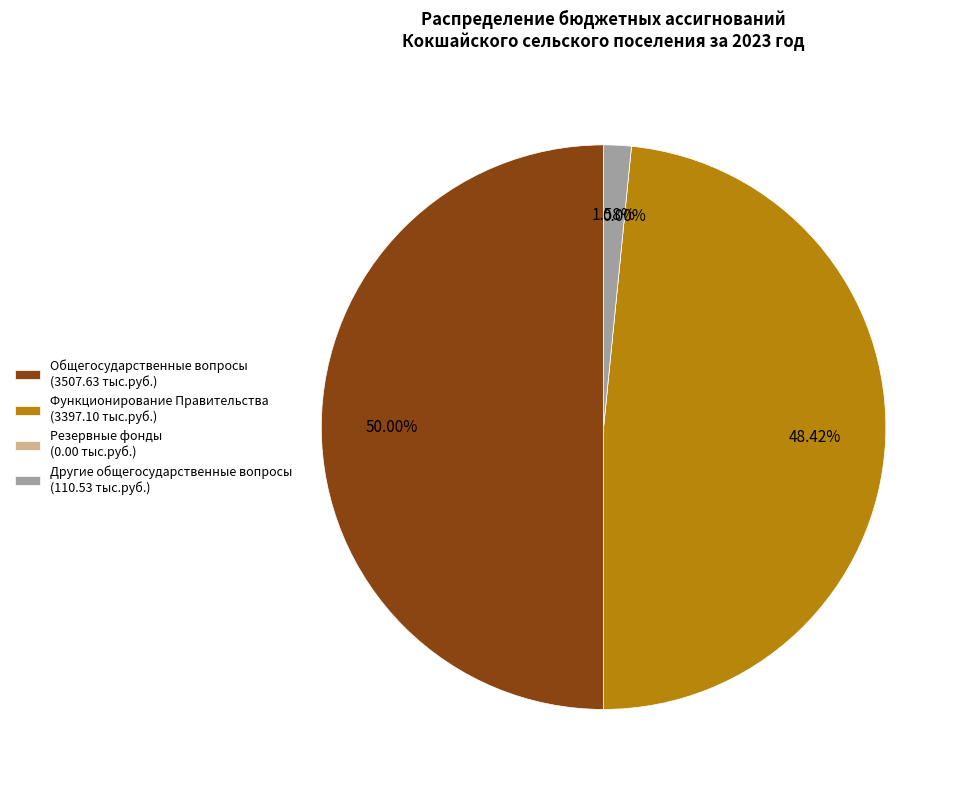

Between Общегосударственные вопросы and Функционирование Правительства, which is larger?

Общегосударственные вопросы